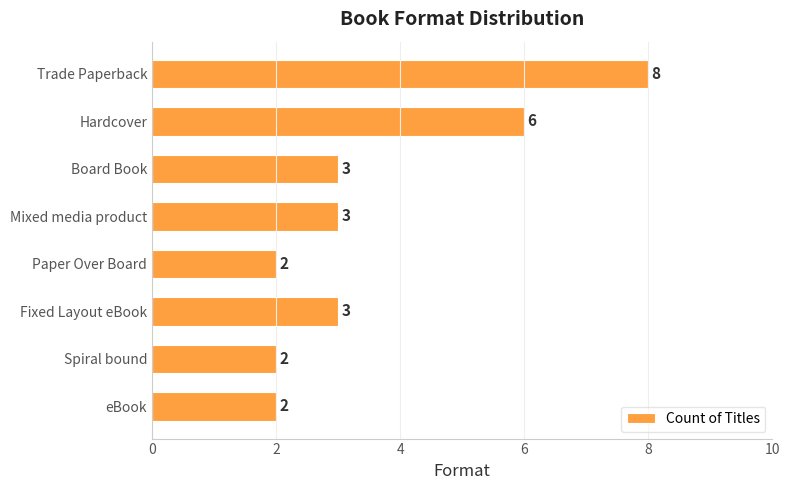

What is the difference between the maximum and minimum values?

6